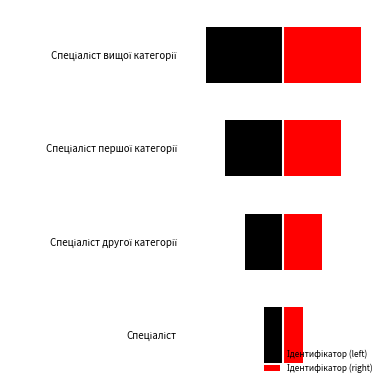

How many data points in Ідентифікатор (left) are above -2?

1